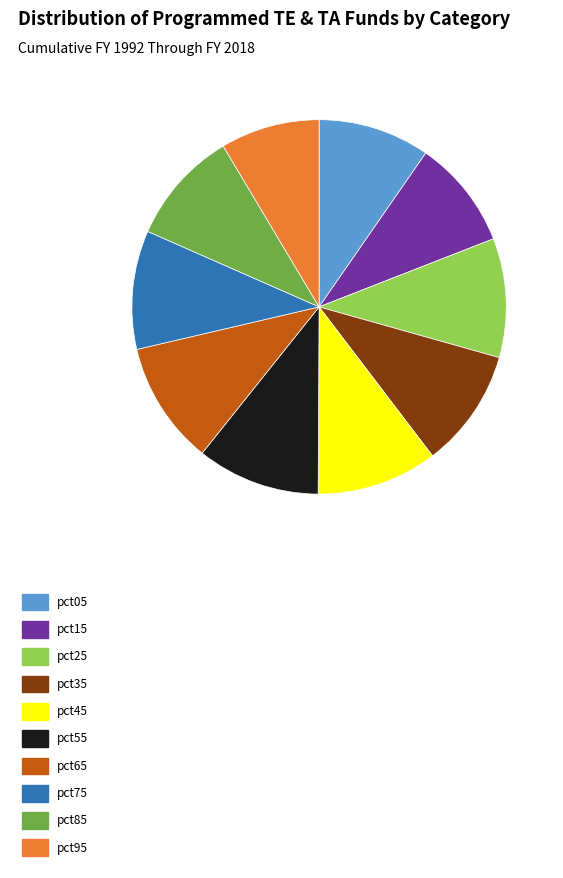

True or false: pct15 accounts for 9% of the total.

True